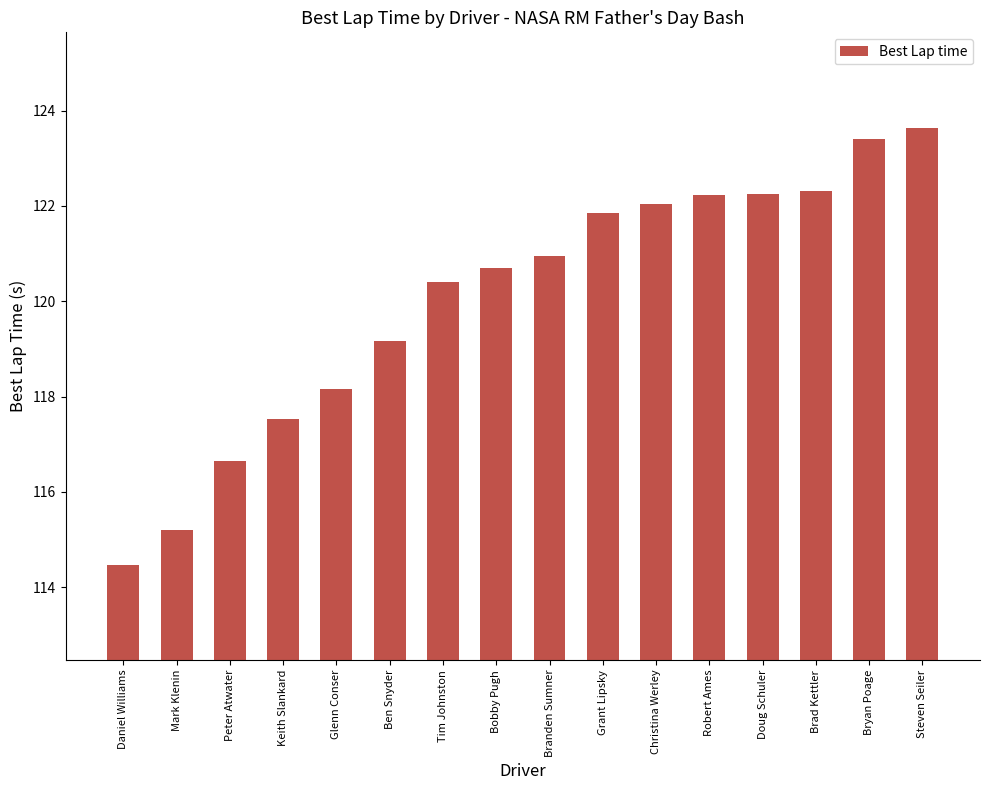

True or false: the data shows 65.3 at Bobby Pugh.

False